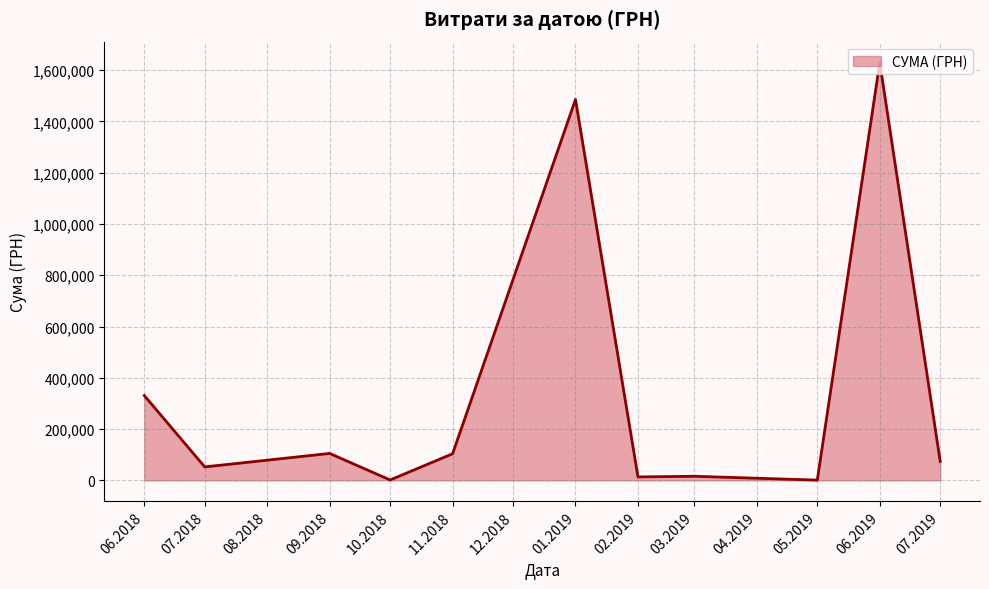

Between 07.2018 and 06.2019, which is larger?

06.2019